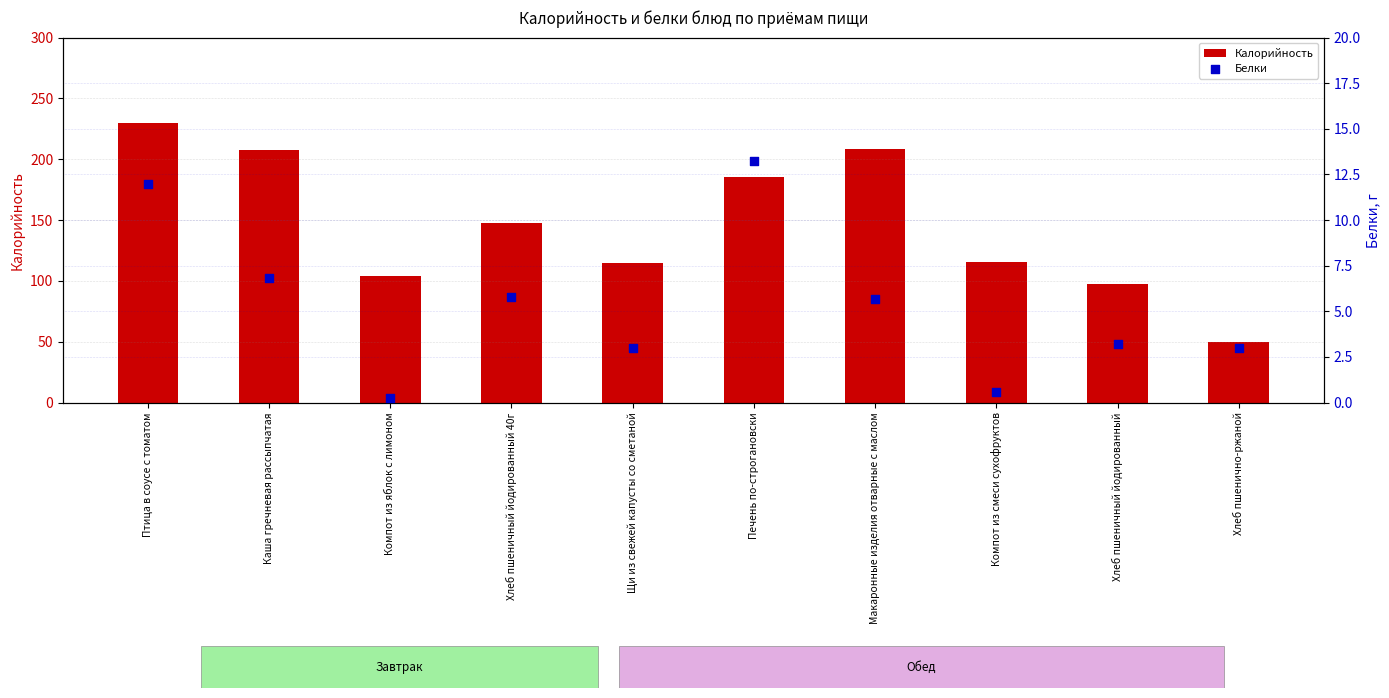

Which series contains the highest Y value?

Калорийность